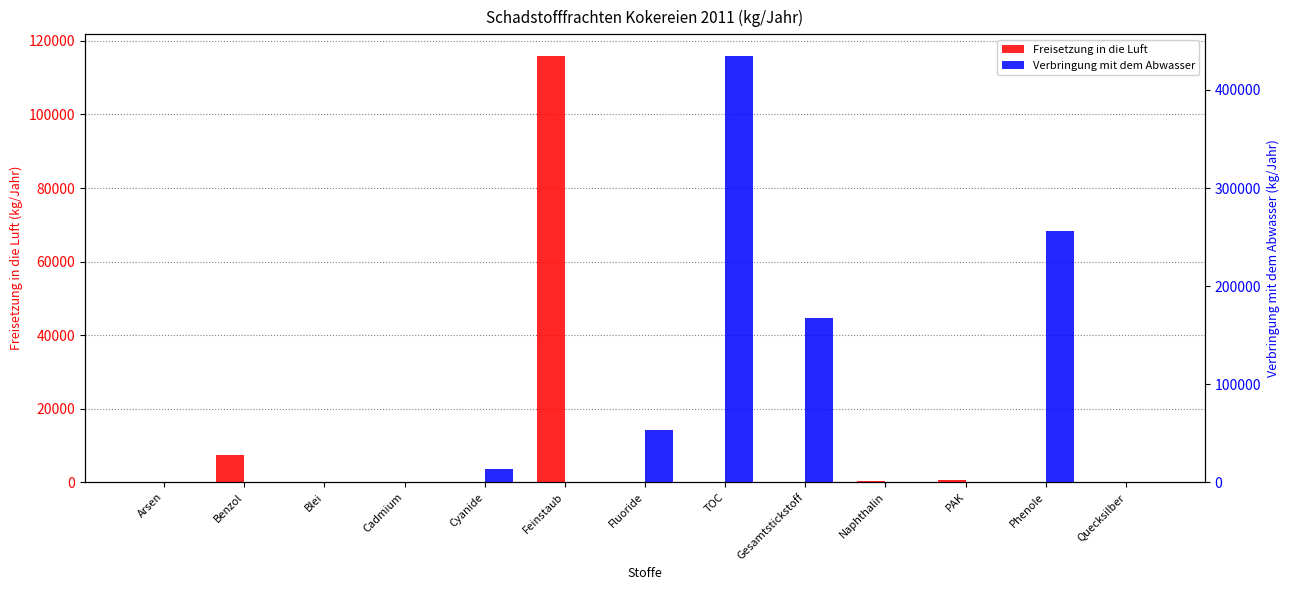

True or false: Freisetzung in die Luft has a value of 338 at PAK.

False